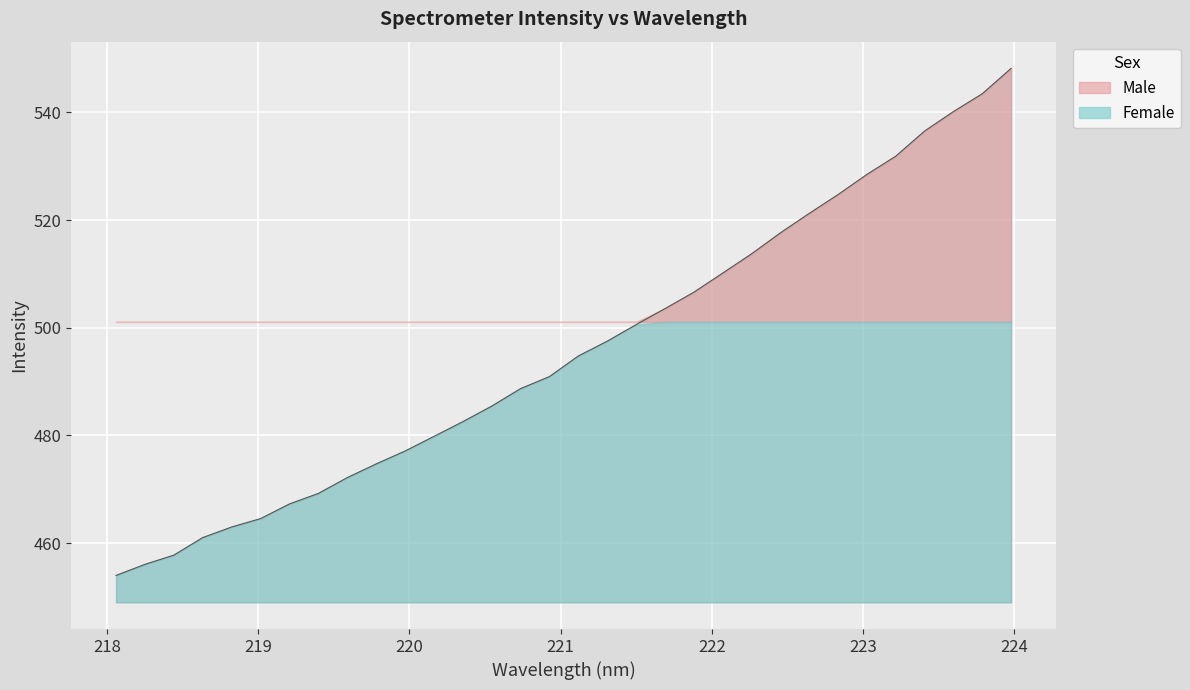

Count the number of values greater than 494.

16